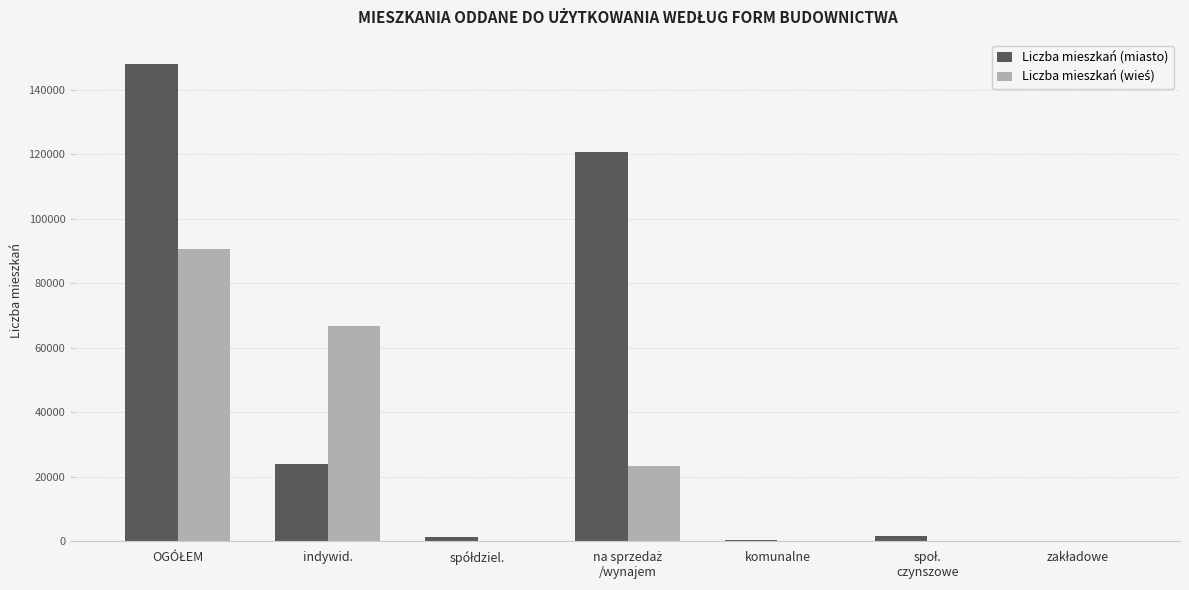

What is the greatest value displayed?

148059